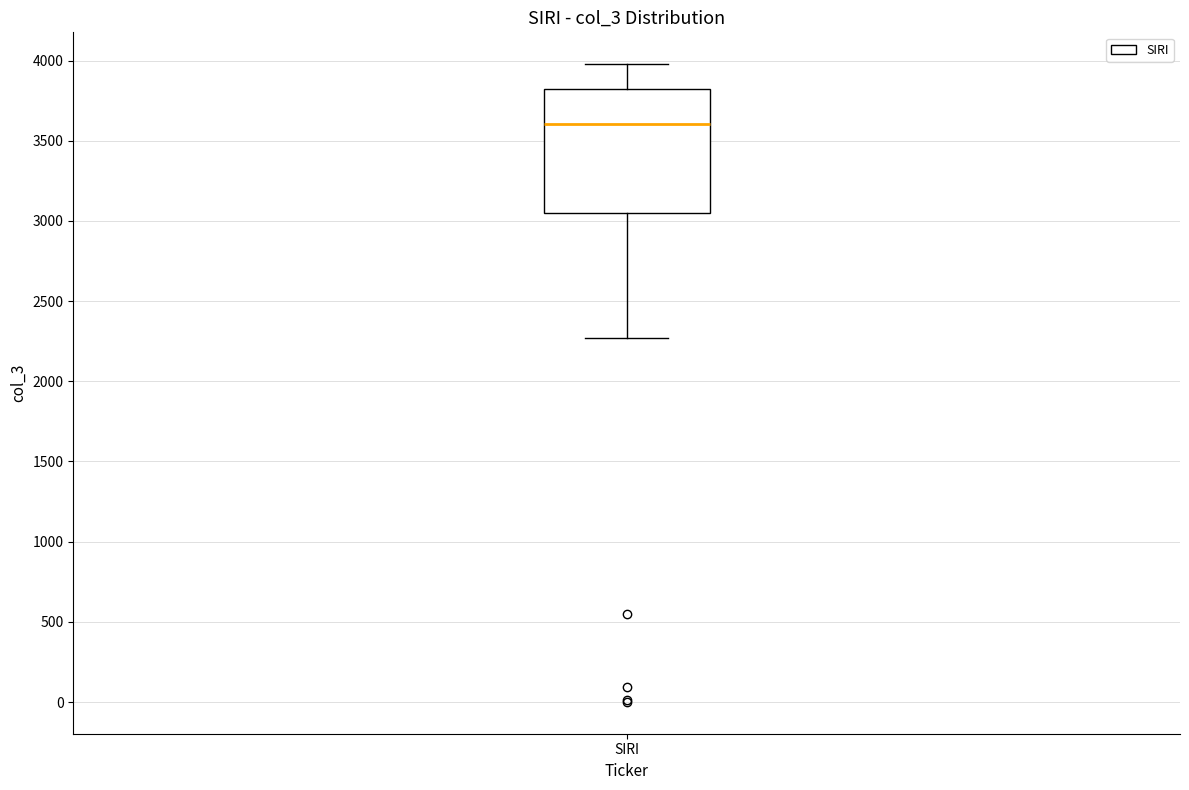

Read this box plot against the y-axis: the position of the median line, the range covered by the box, and the ends of both whiskers. The values are not printed on the chart, so give them approximately, as read against the axis.

median 3600, box 3050 to 3800, whiskers 2250 to 4000